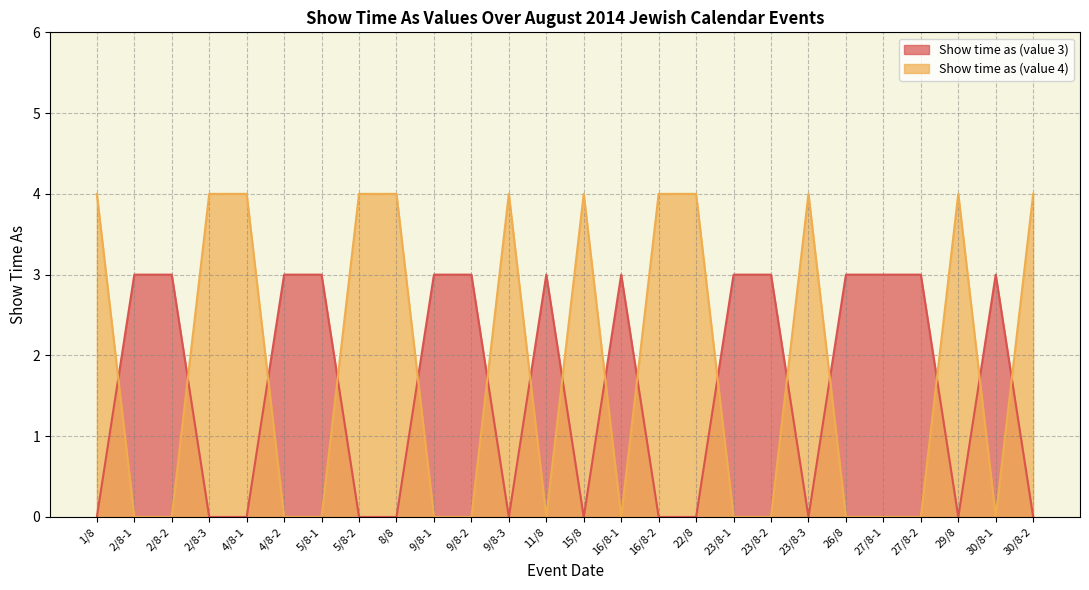

After their last crossing, which series has the higher values: Show time as (value 3) or Show time as (value 4)?

Show time as (value 4)